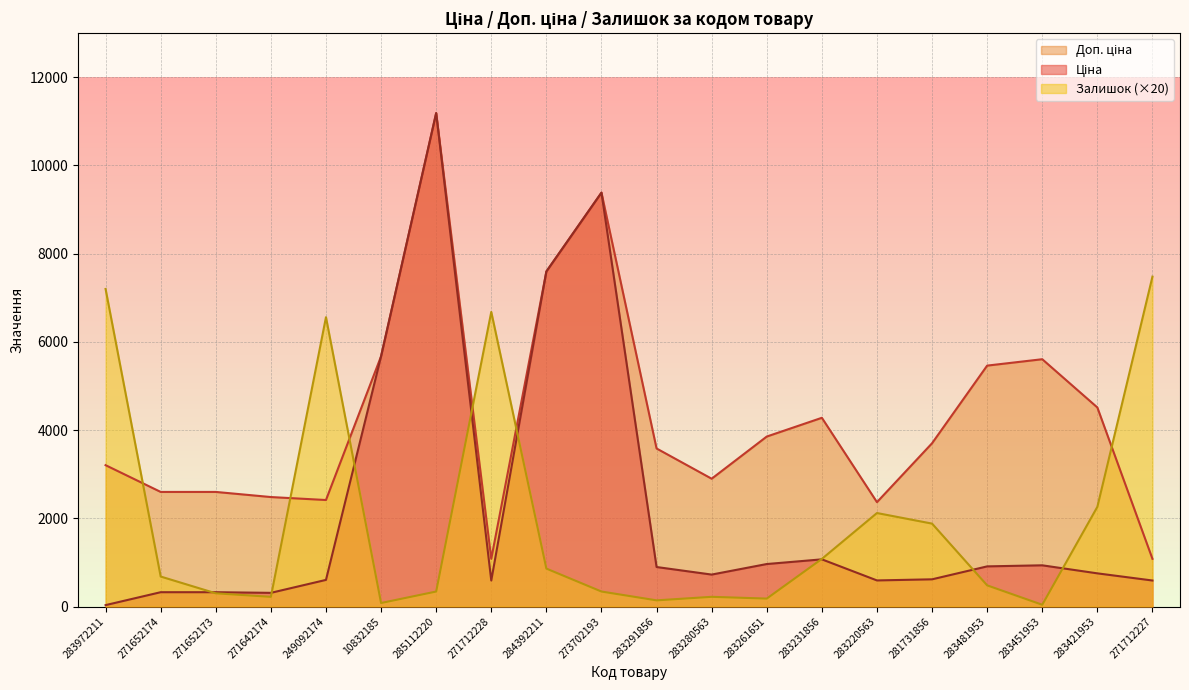

How many lines are shown in the chart?

3